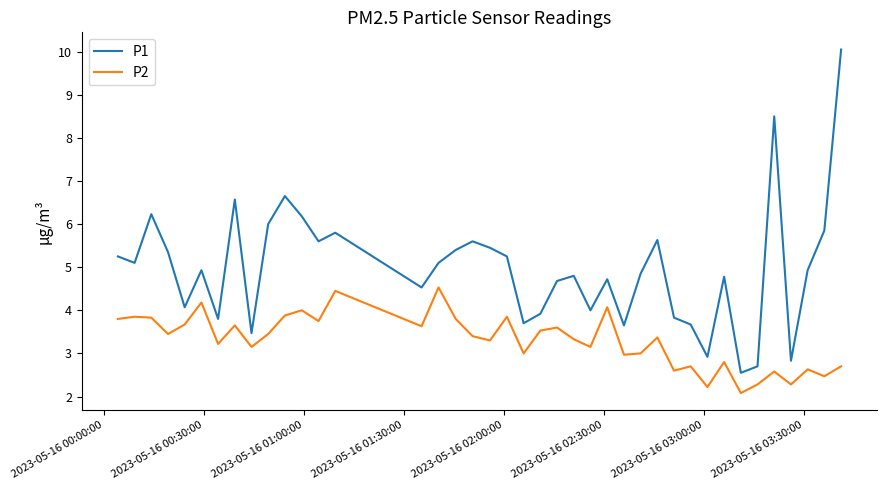

Which series has the widest spread of values?

P1